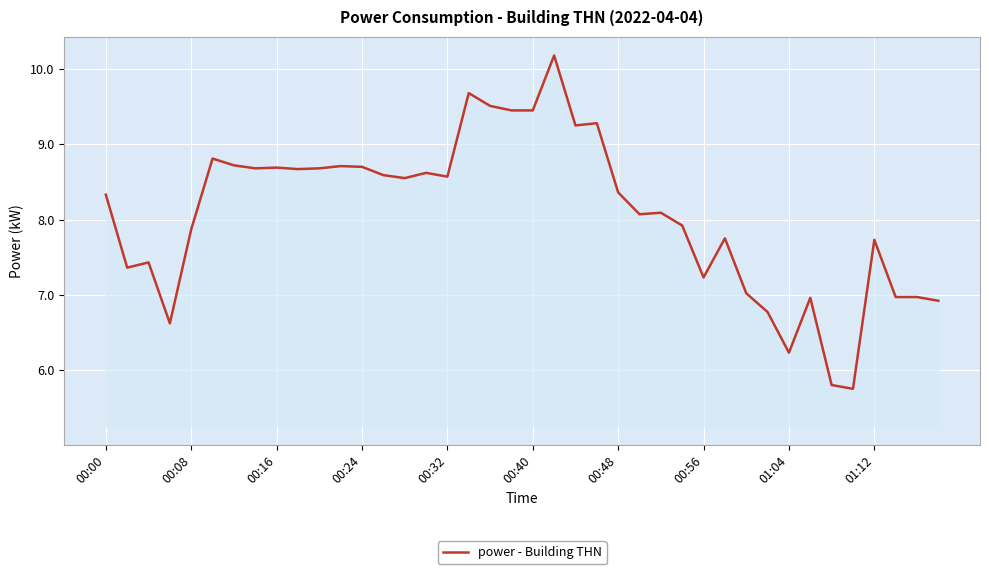

What is the smallest value displayed?

5.8